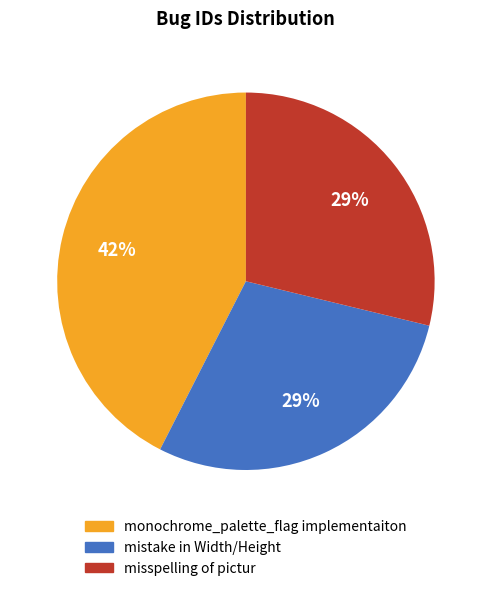

Combined, do misspelling of pictur and monochrome_palette_flag implementaiton account for over 50%?

Yes